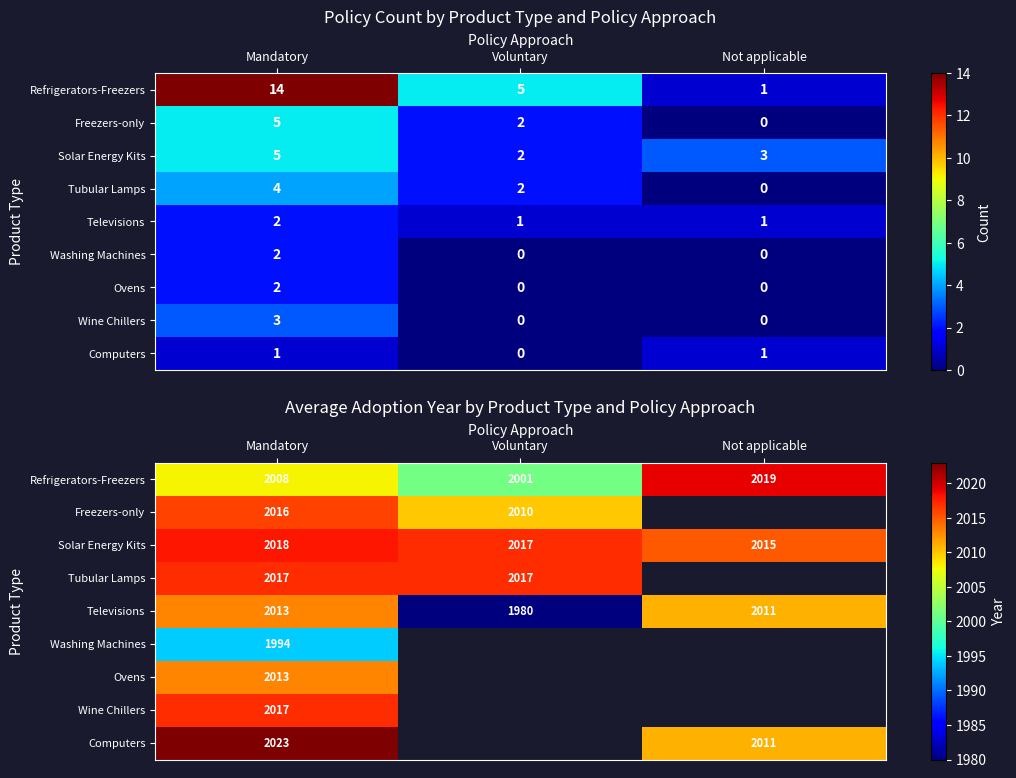

What is the highest value of the Refrigerators-Freezers series?

2019.0